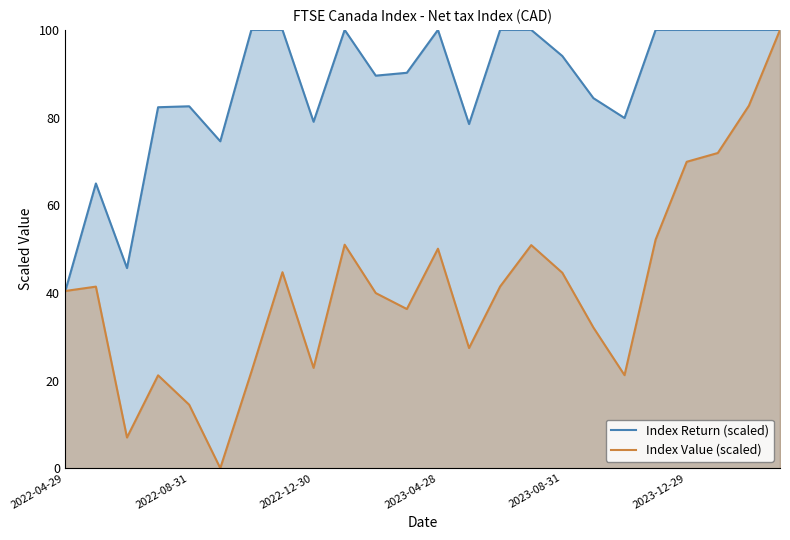

Which series has the widest spread of values?

Index Value (scaled)